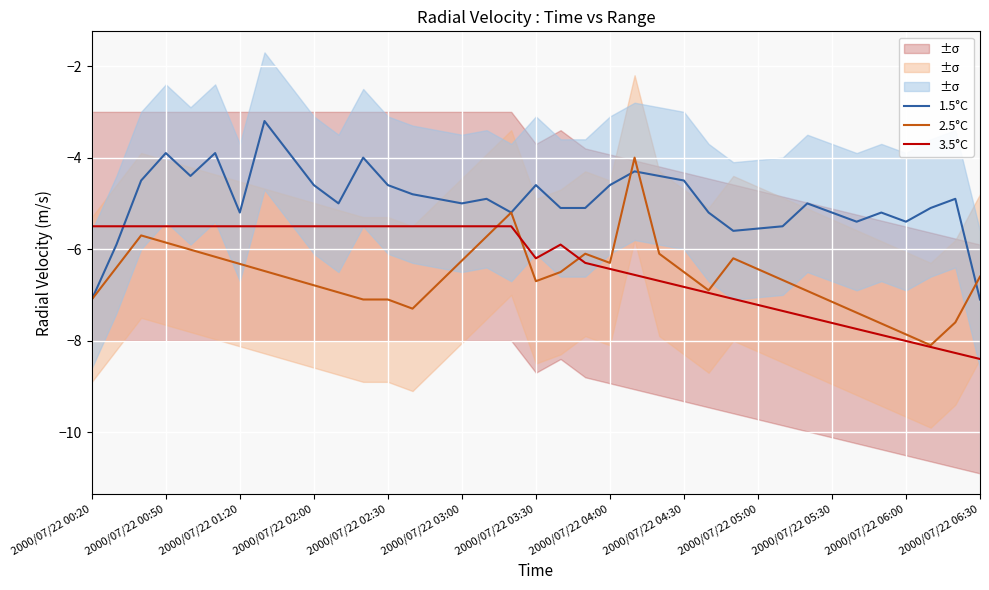

Which has a higher value, 13 or 26?

13